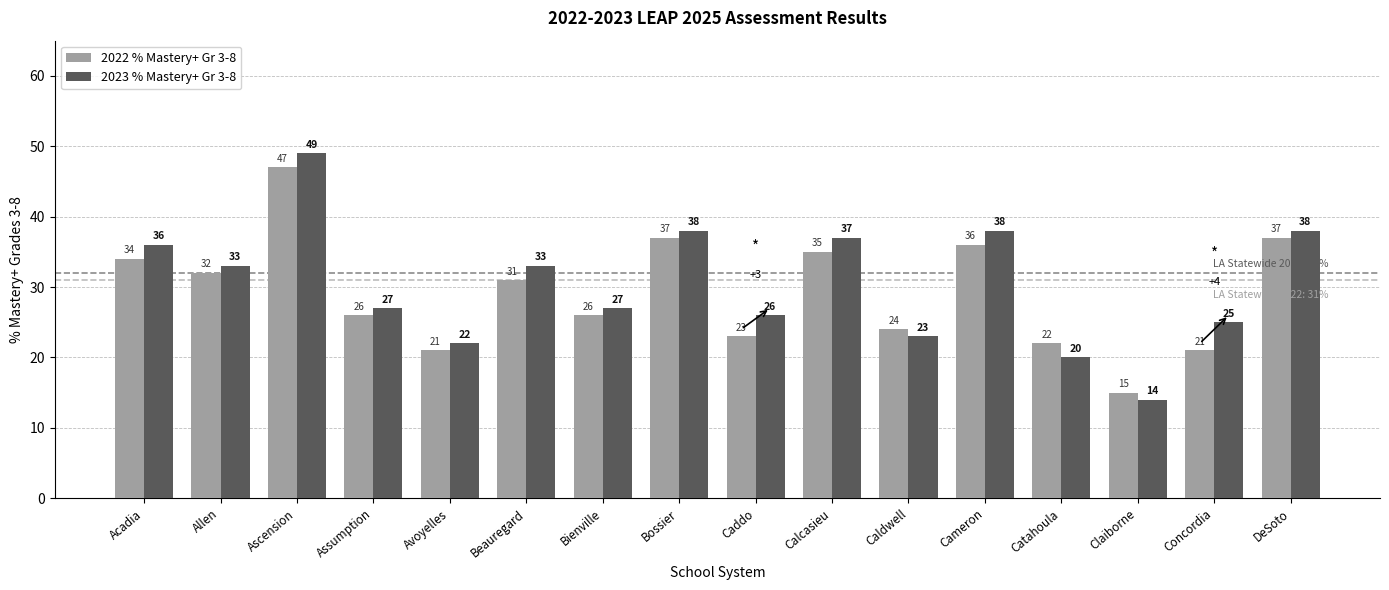

Reading left to right, extract all data points from this chart.

2022 % Mastery+ Gr 3-8: Acadia=34	Allen=32	Ascension=47	Assumption=26	Avoyelles=21	Beauregard=31	Bienville=26	Bossier=37	Caddo=23	Calcasieu=35	Caldwell=24	Cameron=36	Catahoula=22	Claiborne=15	Concordia=21	DeSoto=37
2023 % Mastery+ Gr 3-8: Acadia=36	Allen=33	Ascension=49	Assumption=27	Avoyelles=22	Beauregard=33	Bienville=27	Bossier=38	Caddo=26	Calcasieu=37	Caldwell=23	Cameron=38	Catahoula=20	Claiborne=14	Concordia=25	DeSoto=38